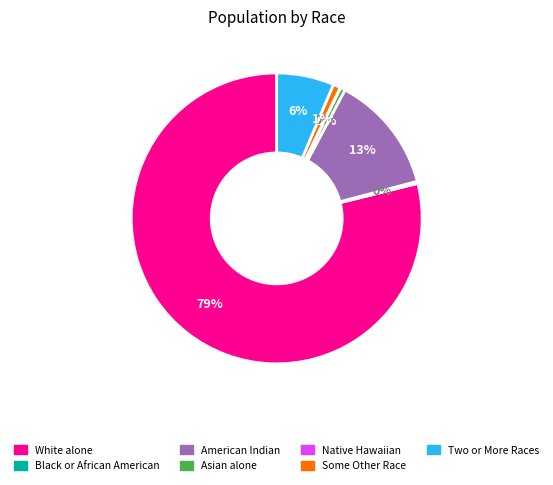

Is it true that American Indian is 13% of the pie?

True